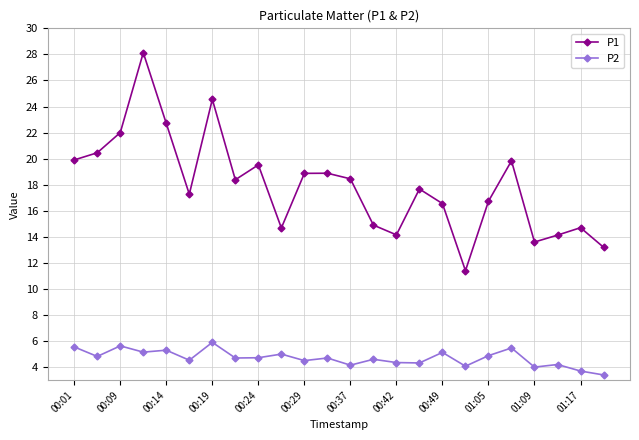

What is the average value of the P2 series?

4.7